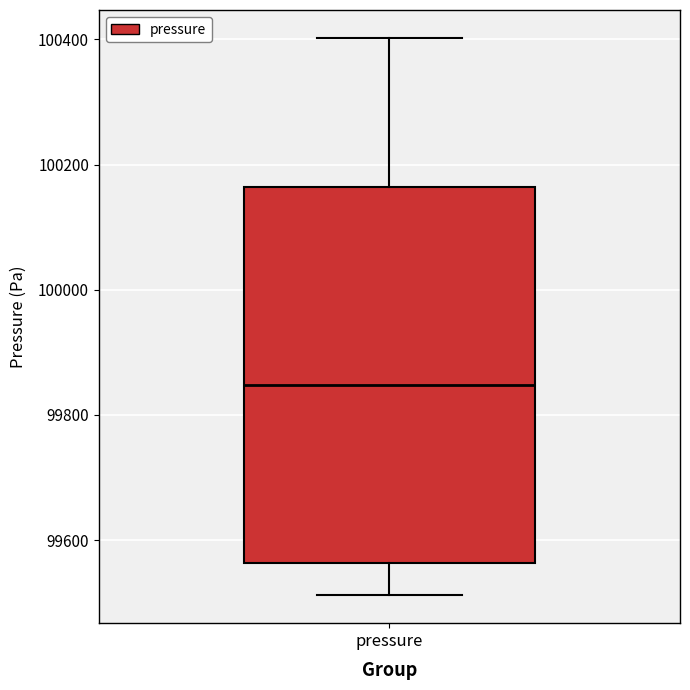

Where does the upper whisker of the box for pressure end on the y-axis? The values are not printed on the chart, so give them approximately, as read against the axis.

100400